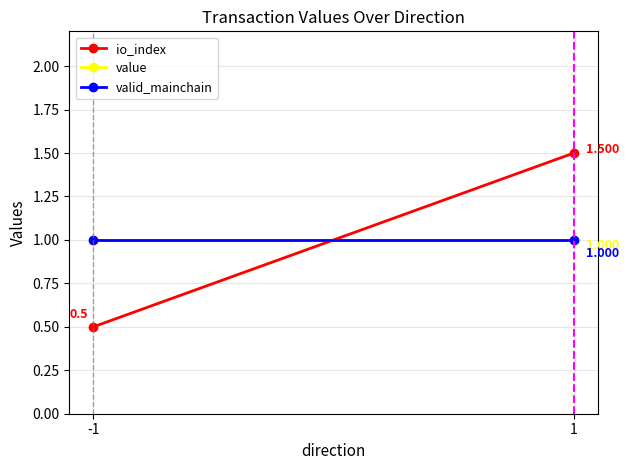

At which label is value closest to 1?

-1